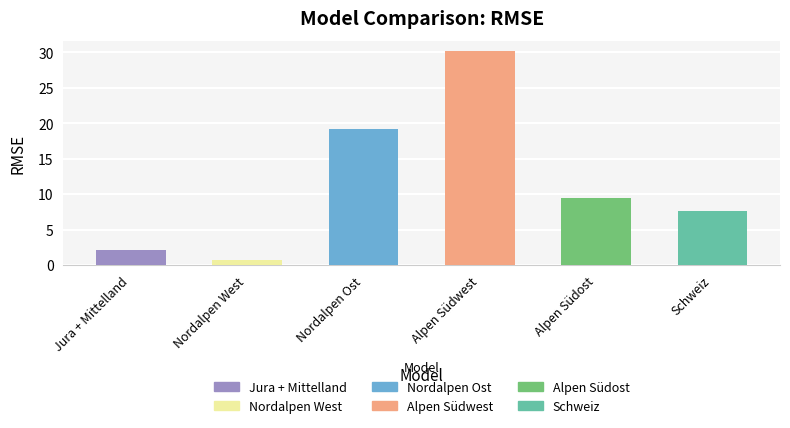

What position from the left is Alpen Südost?

5